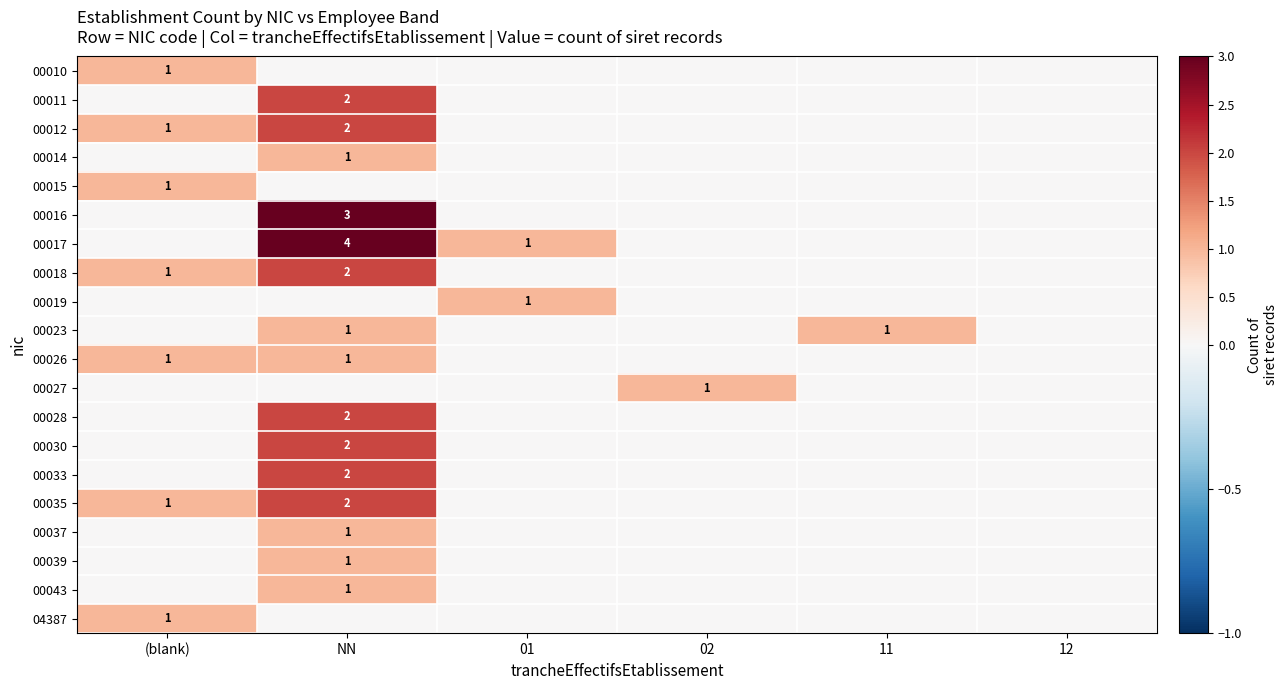

The 00030 series shows 1 at NN. True or false?

False